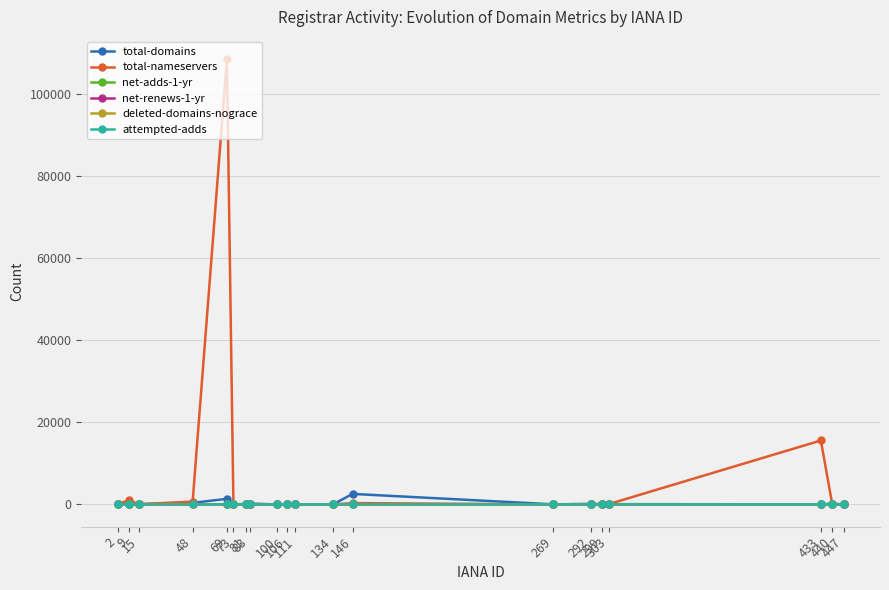

How many values in the net-adds-1-yr series exceed 0?

7